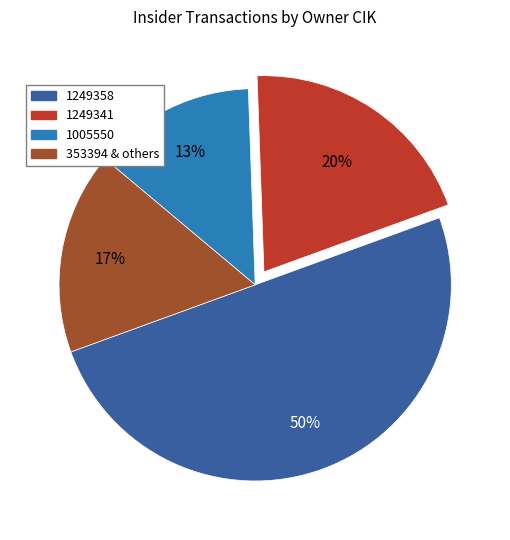

Combined, do 353394 & others and 1005550 account for over 50%?

No